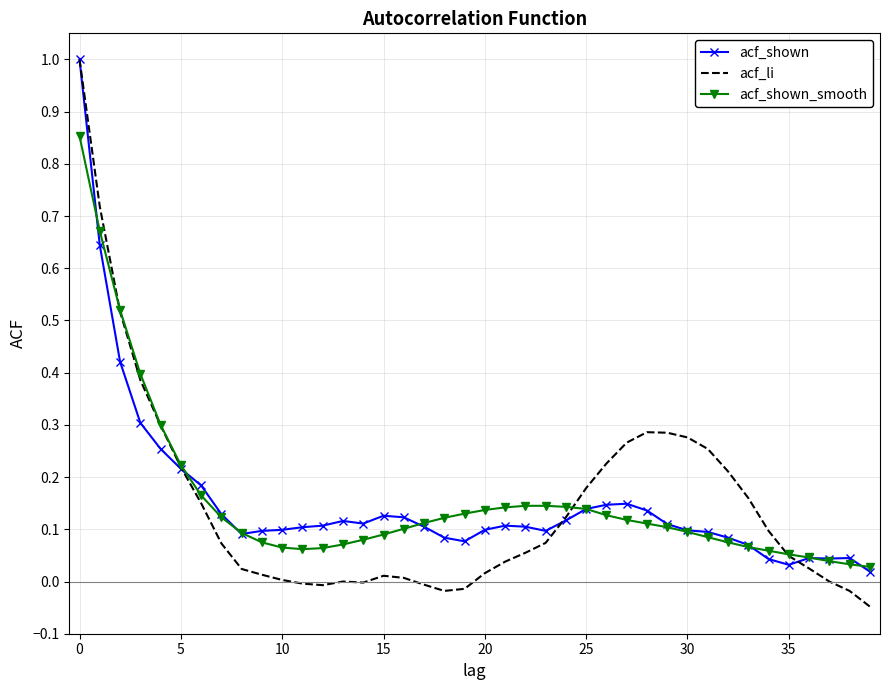

What is the highest value of the acf_li series?

1.0